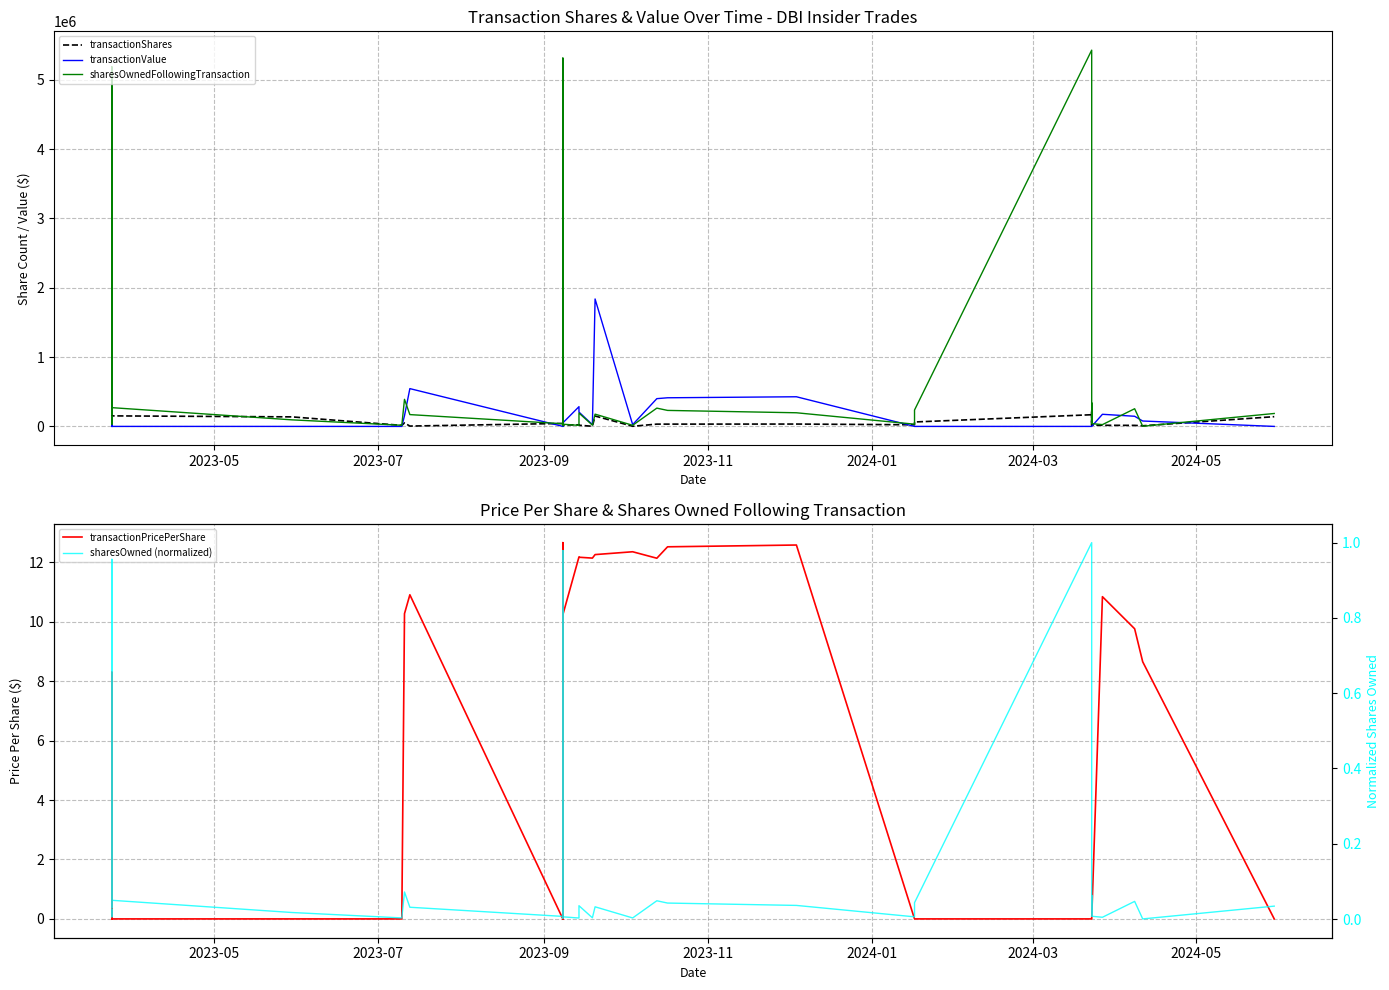

Does the chart have visible grid lines?

Yes